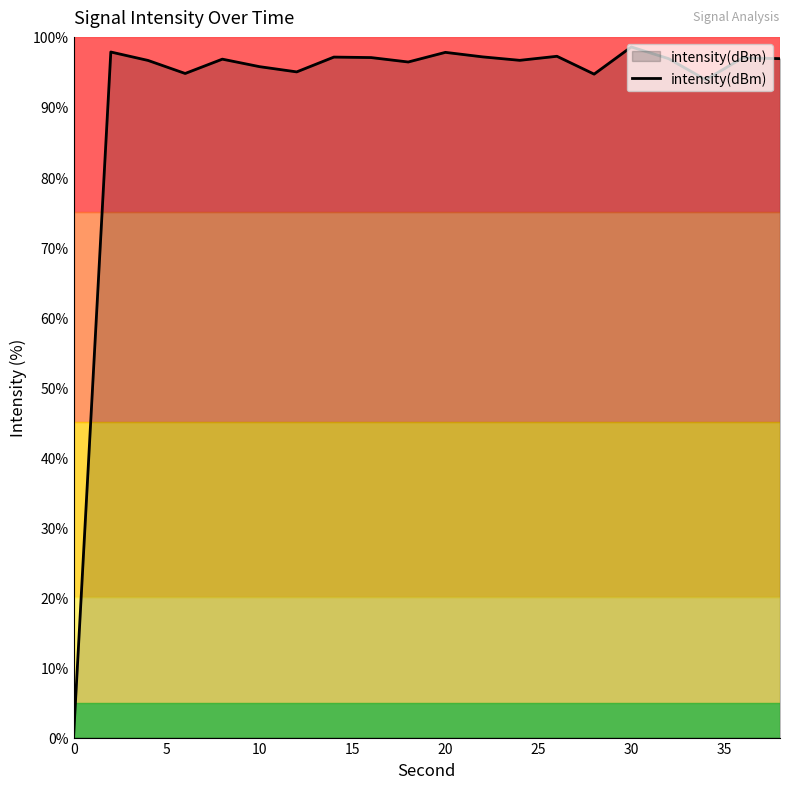

What is the average value?

91.7